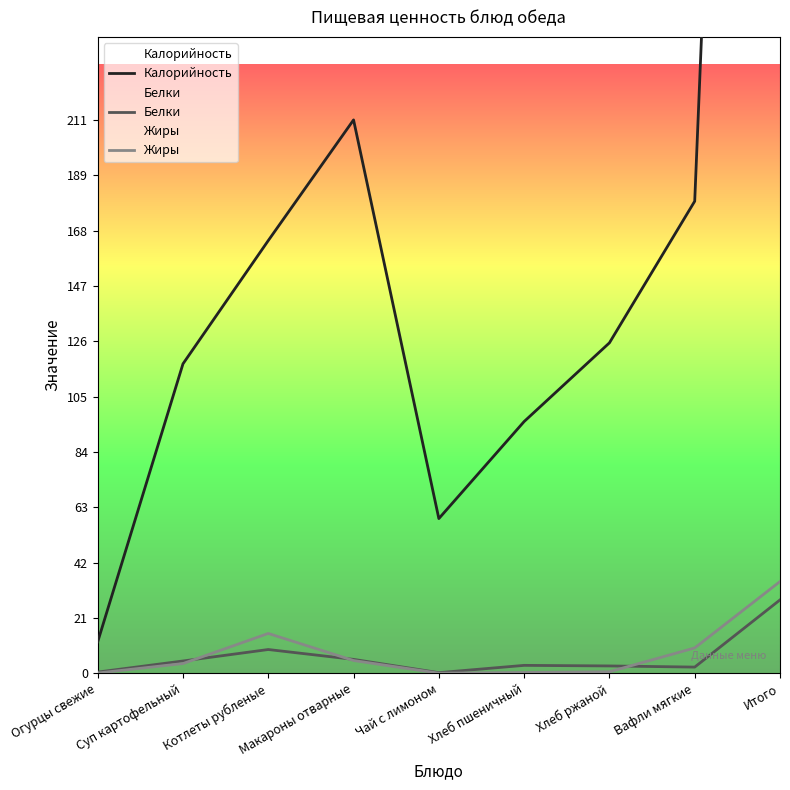

How many distinct data groups are displayed?

3